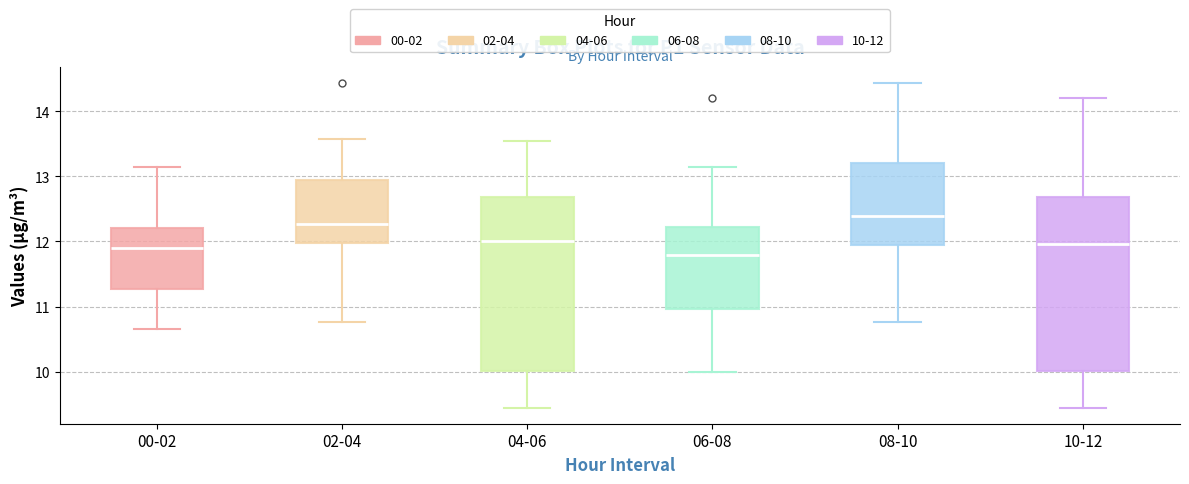

Where is the upper edge of the box for 02-04 on the y-axis? The values are not printed on the chart, so give them approximately, as read against the axis.

13.0